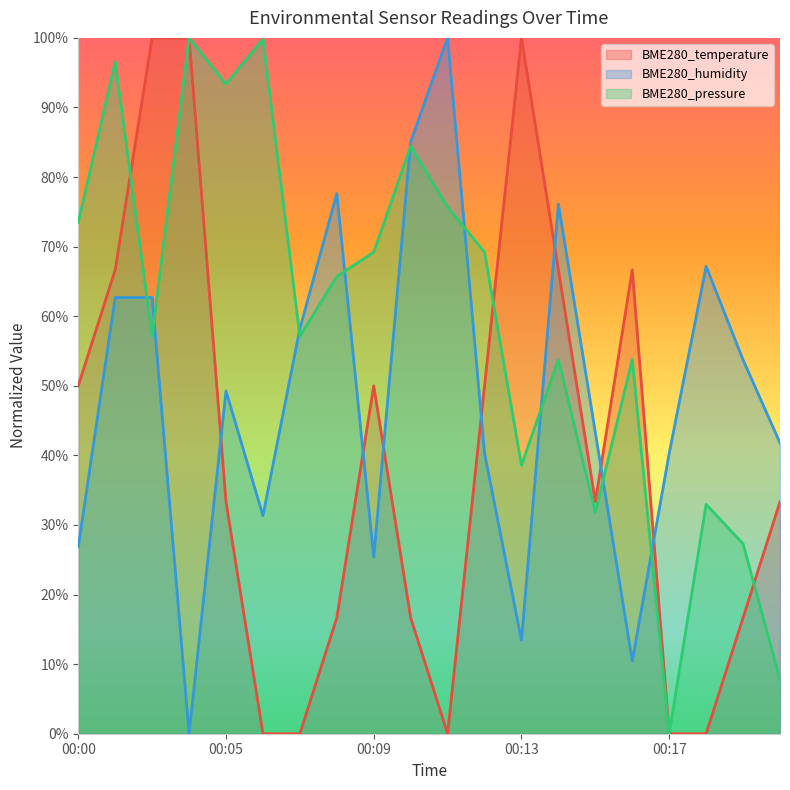

What is the difference between the maximum and minimum values in the BME280_humidity series?

100.0